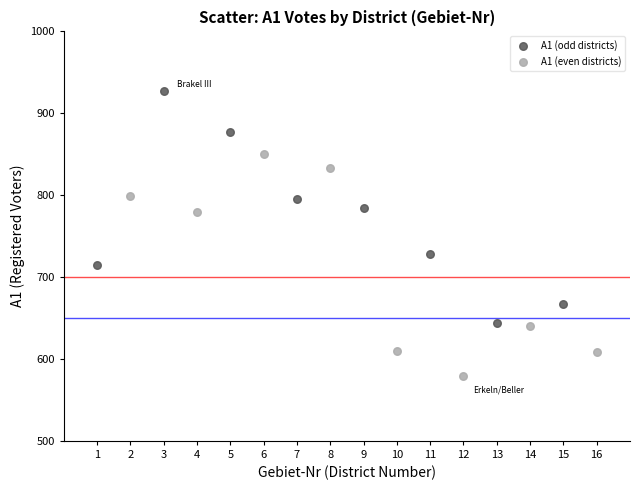

Which series reaches the minimum Y coordinate?

A1 (even districts)